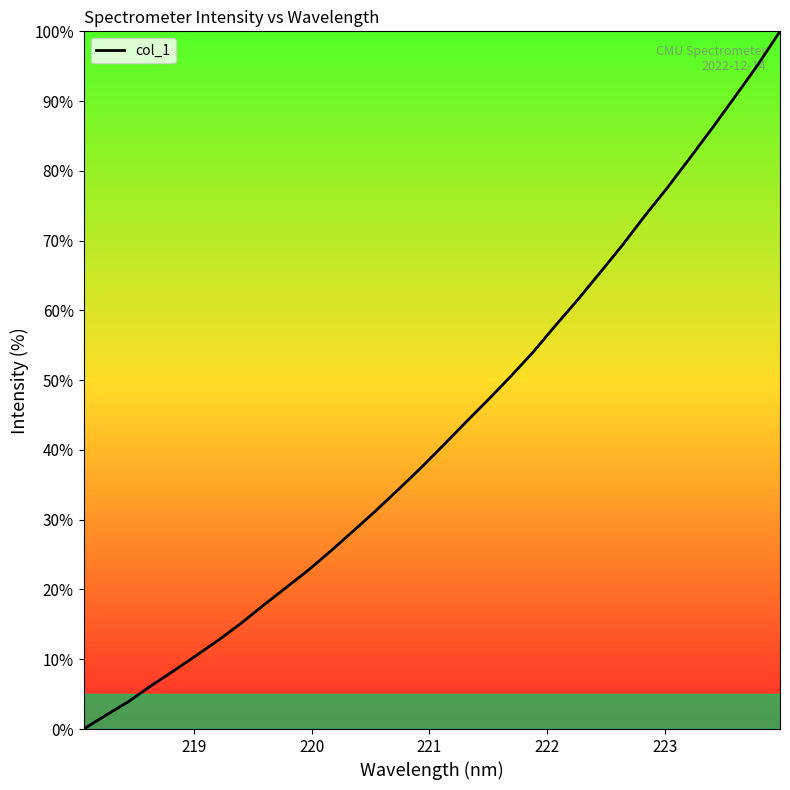

What is the maximum value shown in the chart?

100.0